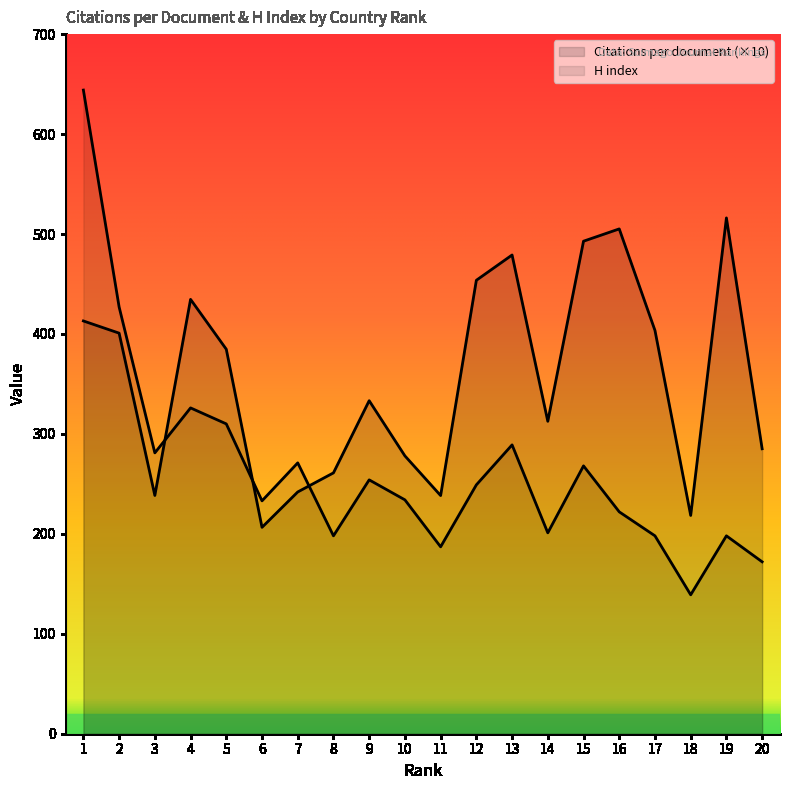

Is it true that H index equals 93.2 at 2?

False